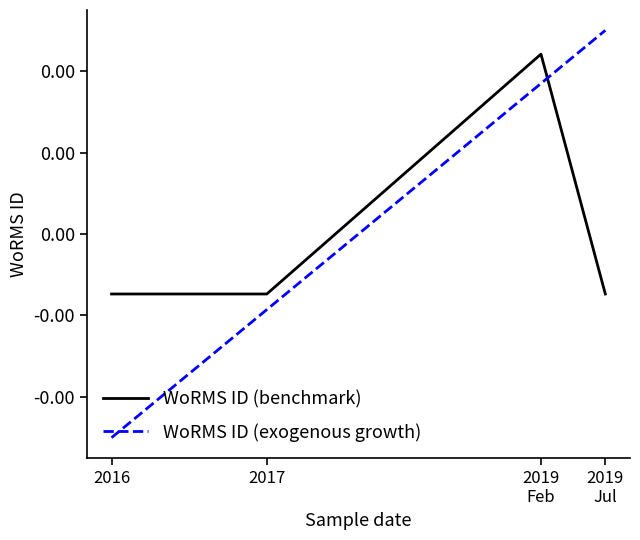

At which label does WoRMS ID (exogenous growth) first exceed 0?

2019
Feb